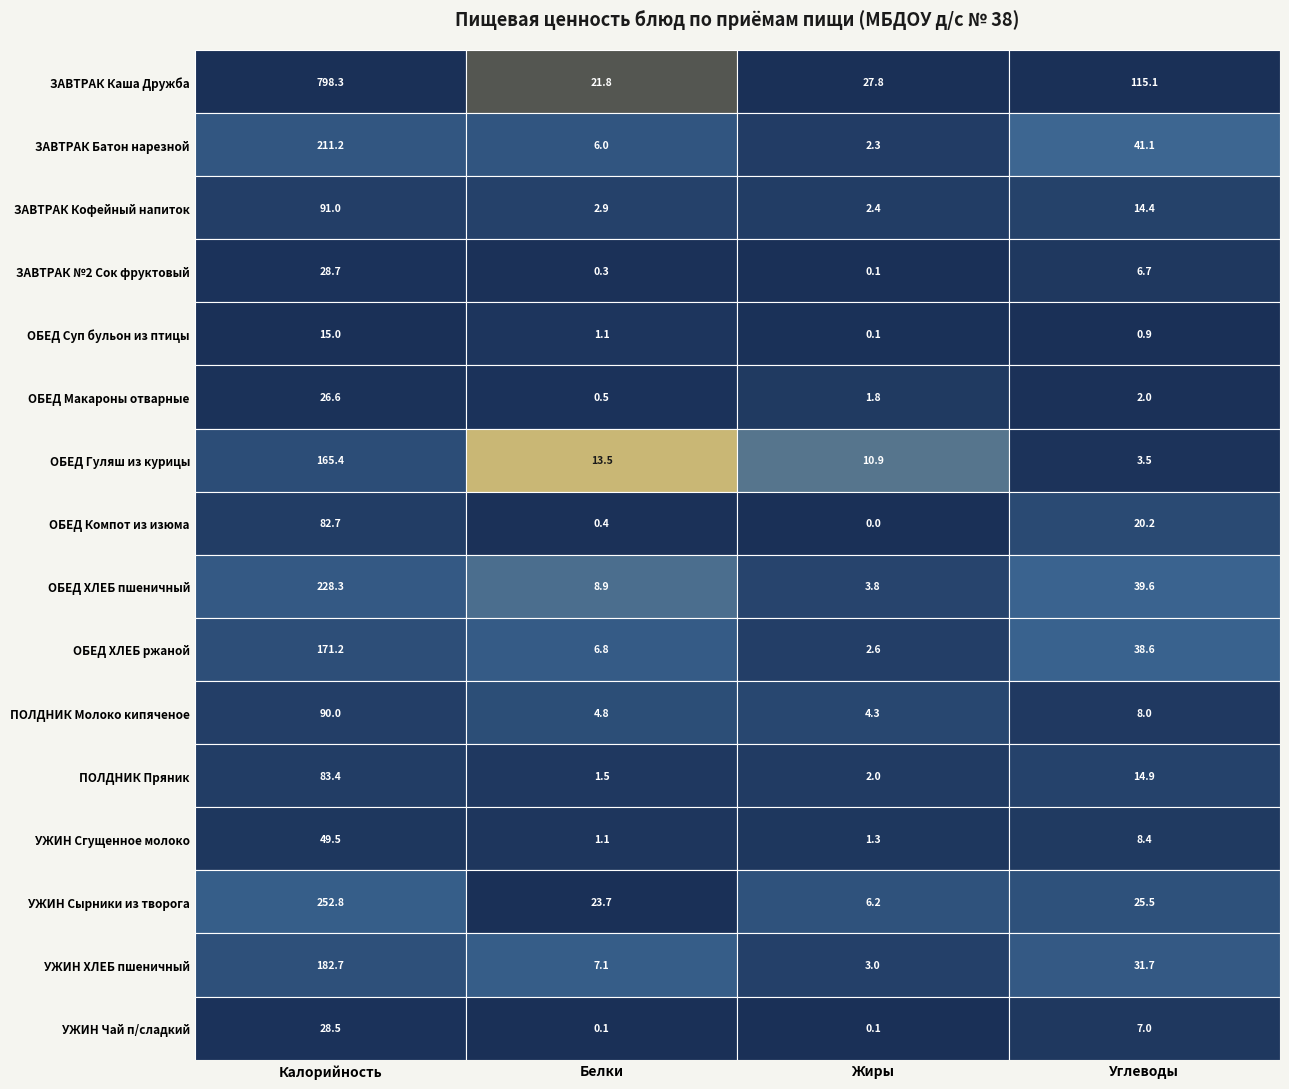

How many data points in ОБЕД Макароны отварные are above 1?

3